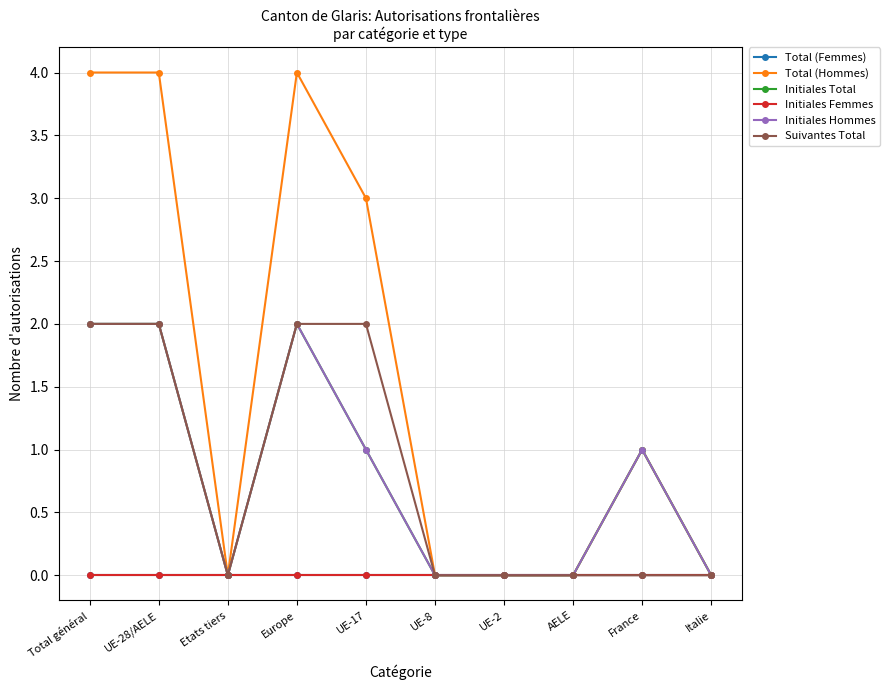

Reading right to left, what are all the values shown in this chart?

Total (Femmes): 0	0	0	0	0	0	0	0	0	0
Total (Hommes): 0	1	0	0	0	3	4	0	4	4
Initiales Total: 0	1	0	0	0	1	2	0	2	2
Initiales Femmes: 0	0	0	0	0	0	0	0	0	0
Initiales Hommes: 0	1	0	0	0	1	2	0	2	2
Suivantes Total: 0	0	0	0	0	2	2	0	2	2